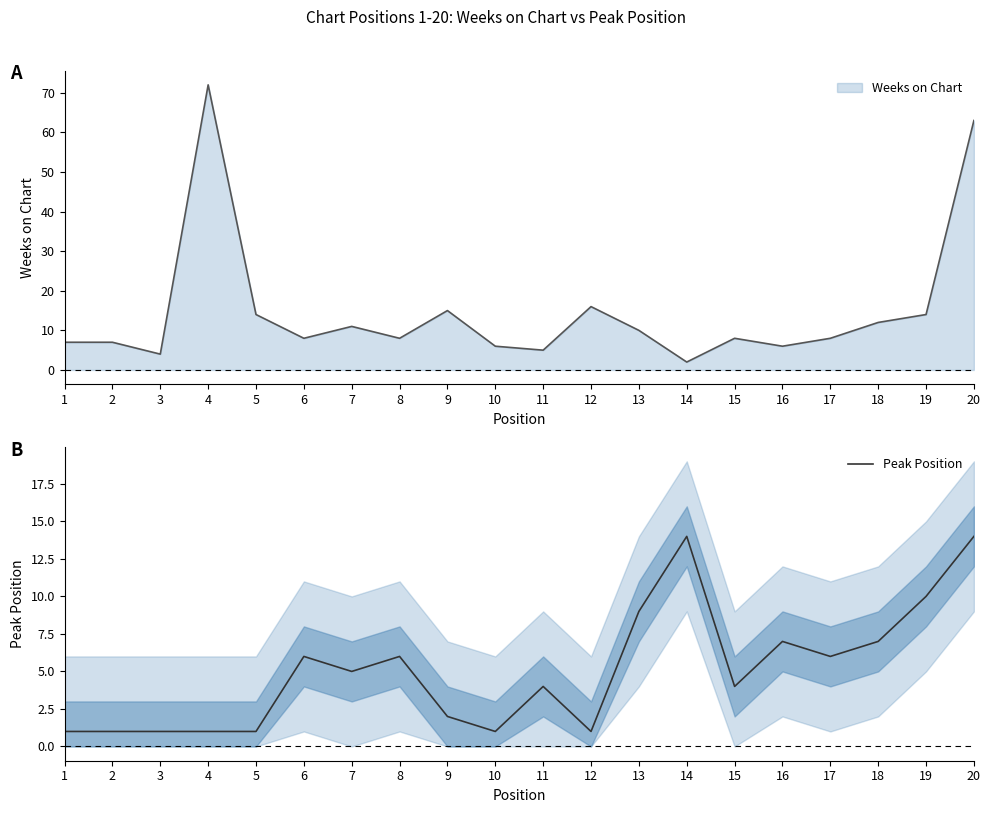

Which has a higher value, 15 or 2?

15